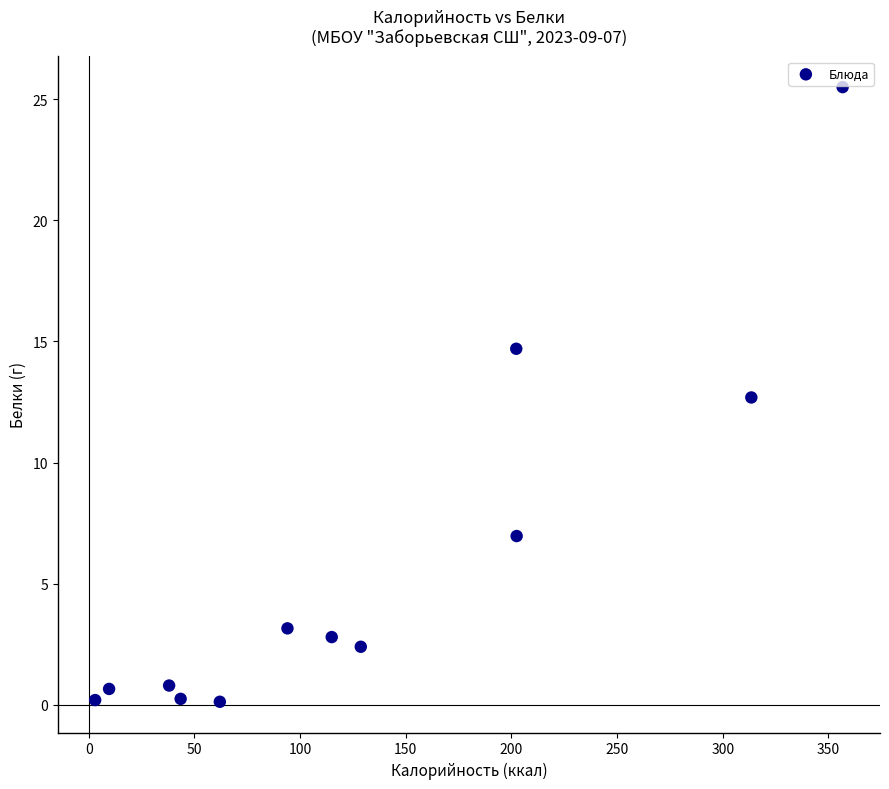

What Y value in the scatter plot is closest to 12?

12.7